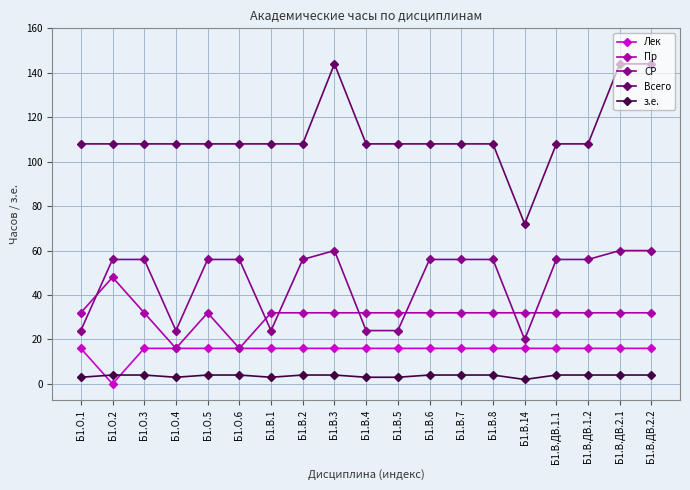

True or false: Пр and Всего intersect in this chart.

False